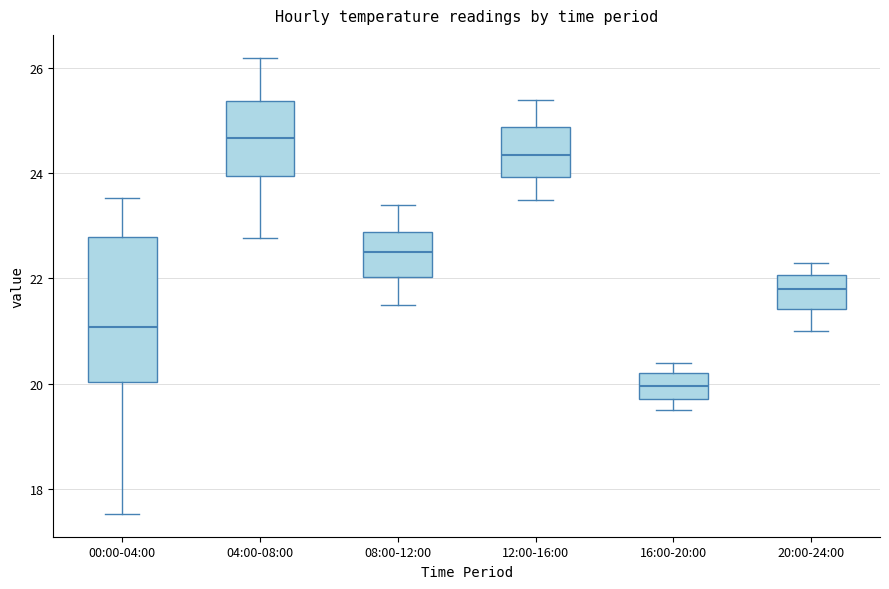

Which box is the tallest, from its lower edge to its upper edge?

00:00-04:00